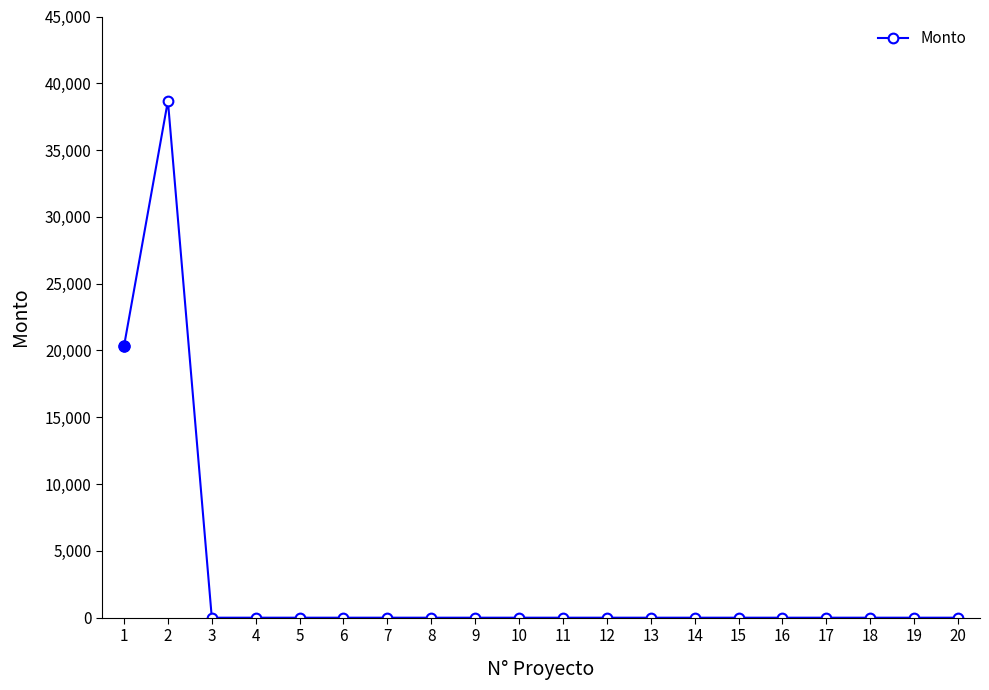

What is the average value?

2950.6